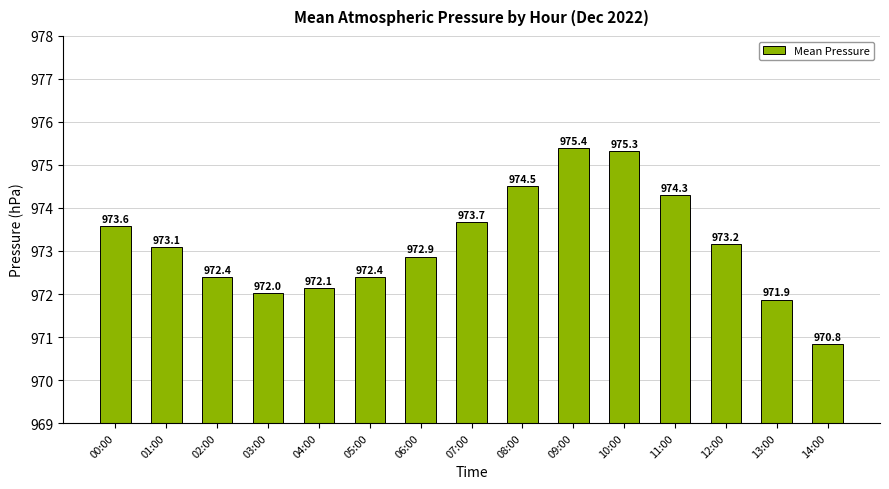

What is the value of the 2nd bar from the left?

973.1